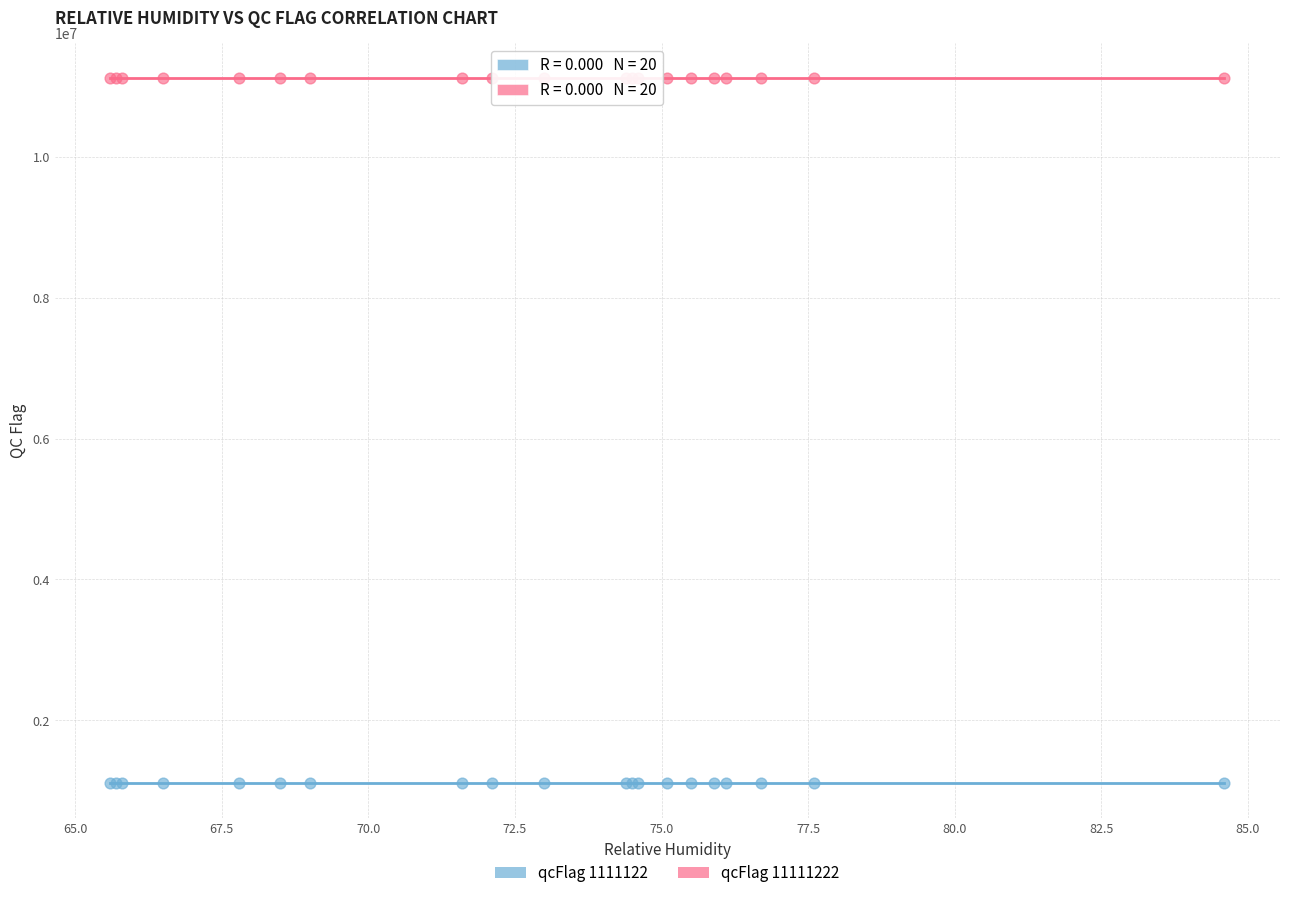

Which series contains the highest Y value?

qcFlag 11111222